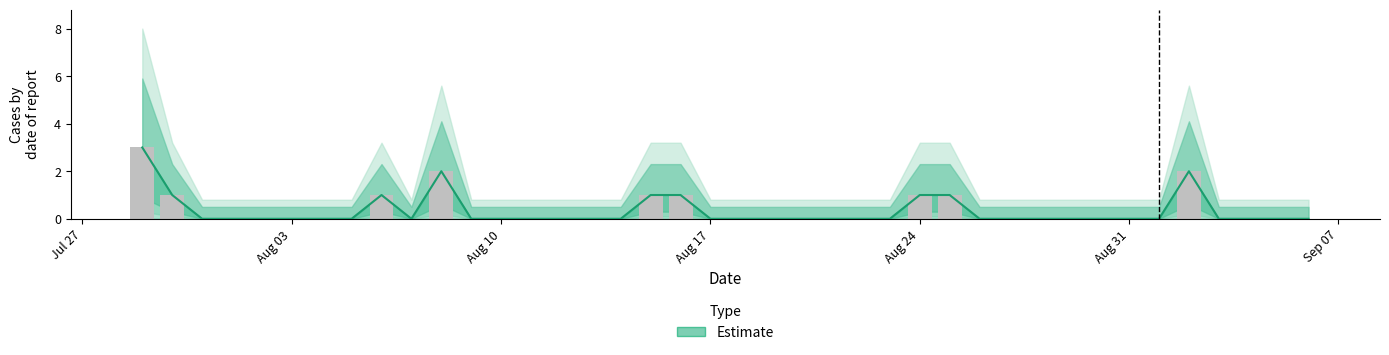

How many bars are there in total?

40